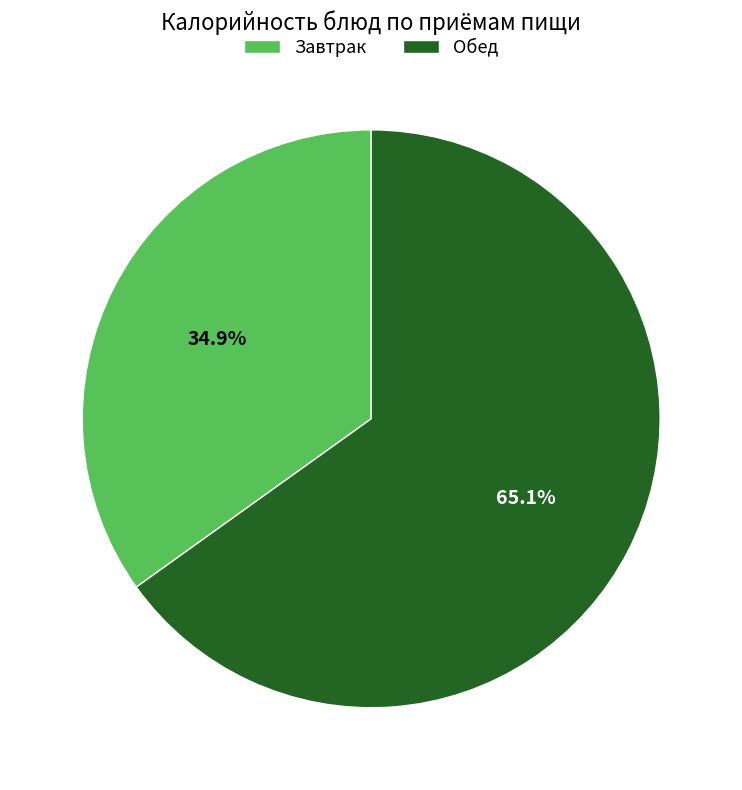

What is the ratio of the value at Обед to the value at Завтрак?

1.9